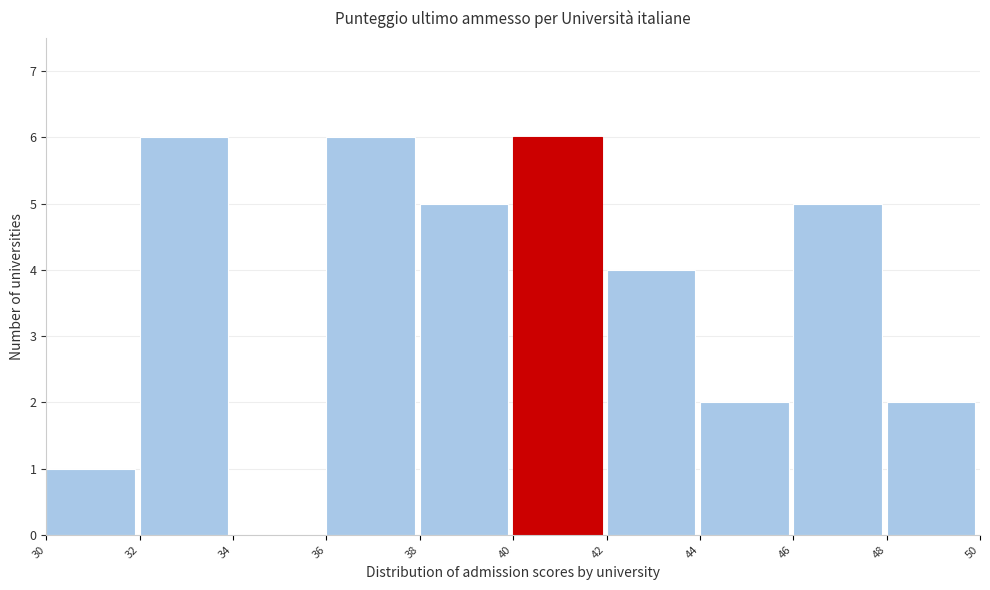

What is the height of the bar covering 30 to 32 on the x-axis? The values are not printed on the chart, so give them approximately, as read against the axis.

1